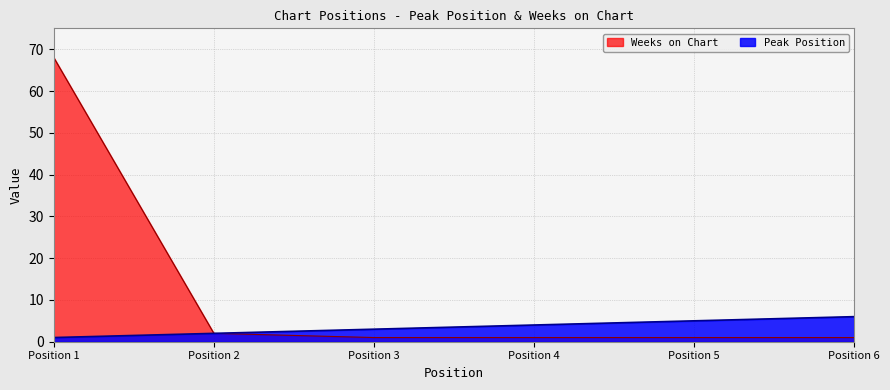

True or false: Weeks on Chart has more than 0 points higher than both neighbors.

False